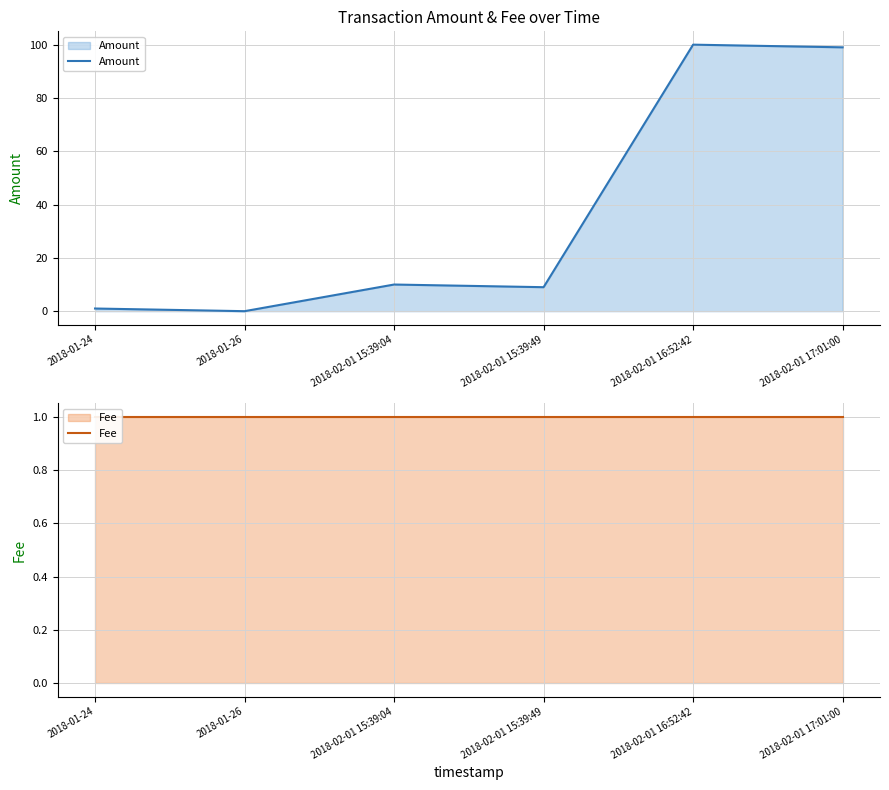

How many intersections are there between Fee and Amount?

1